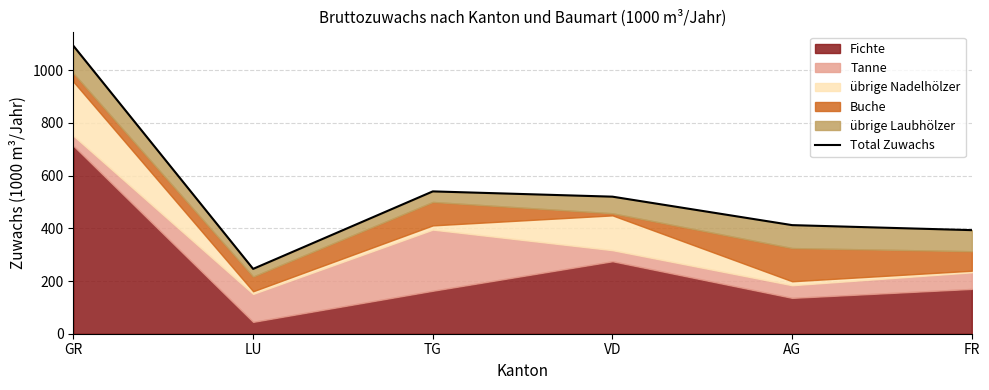

How many lines are shown in the chart?

1